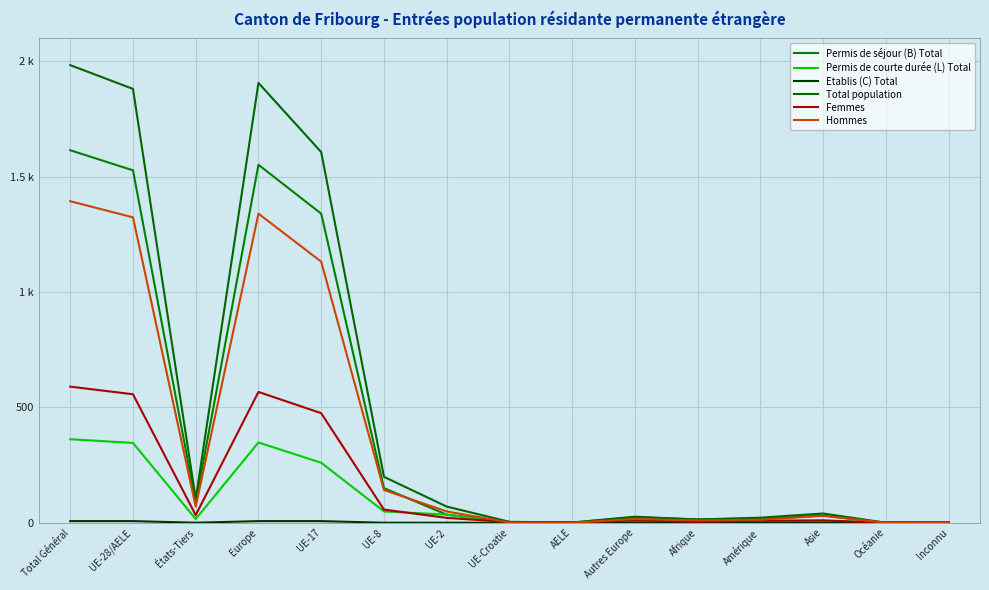

Does the chart display data point markers on the line(s)?

No